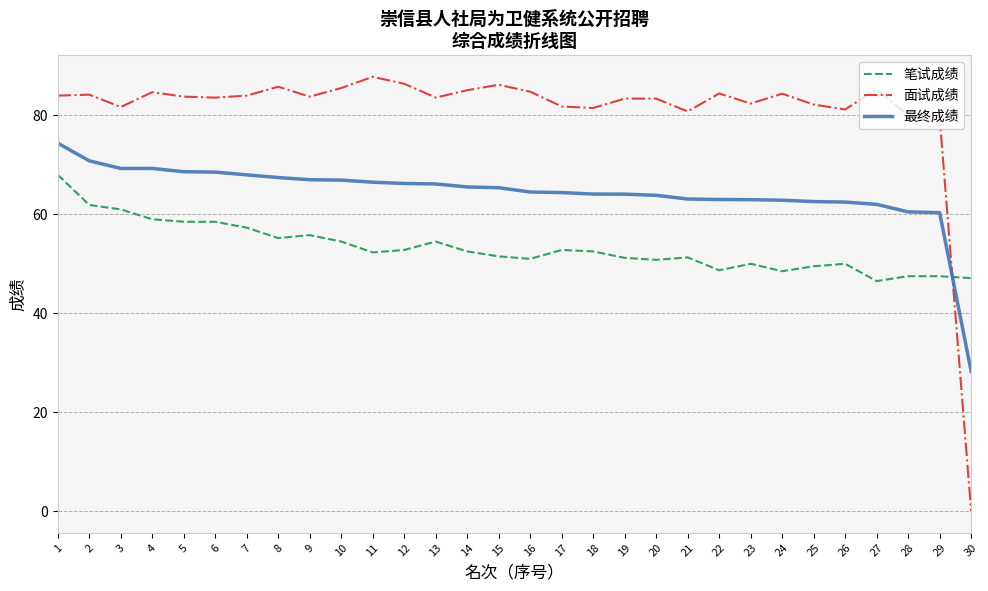

What is the difference between the 笔试成绩 values at 18 and 26?

2.5